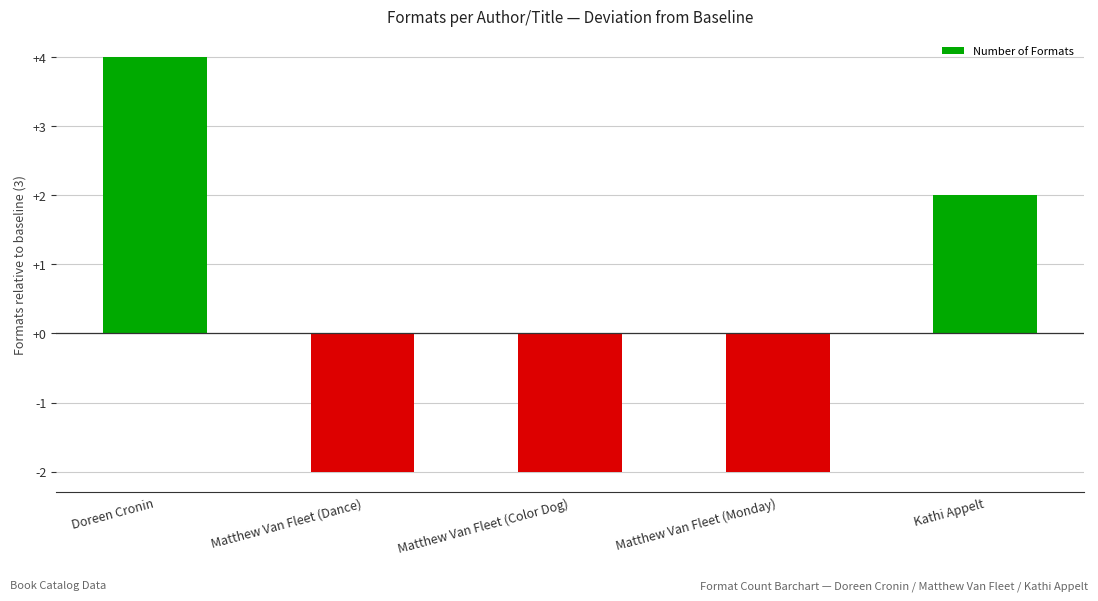

Reading left to right, list all the values displayed in this chart.

Doreen Cronin=4	Matthew Van Fleet (Dance)=-2	Matthew Van Fleet (Color Dog)=-2	Matthew Van Fleet (Monday)=-2	Kathi Appelt=2